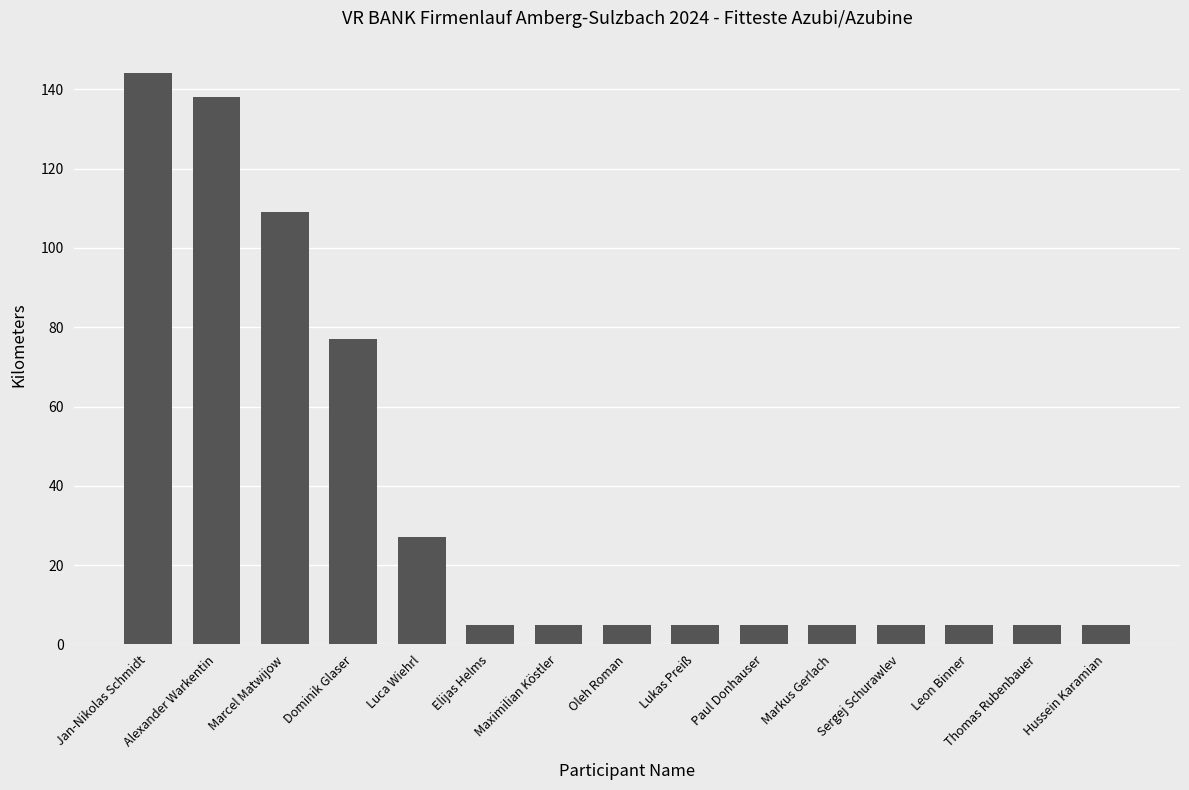

What is the label of the 4th bar from the right?

Sergej Schurawlev